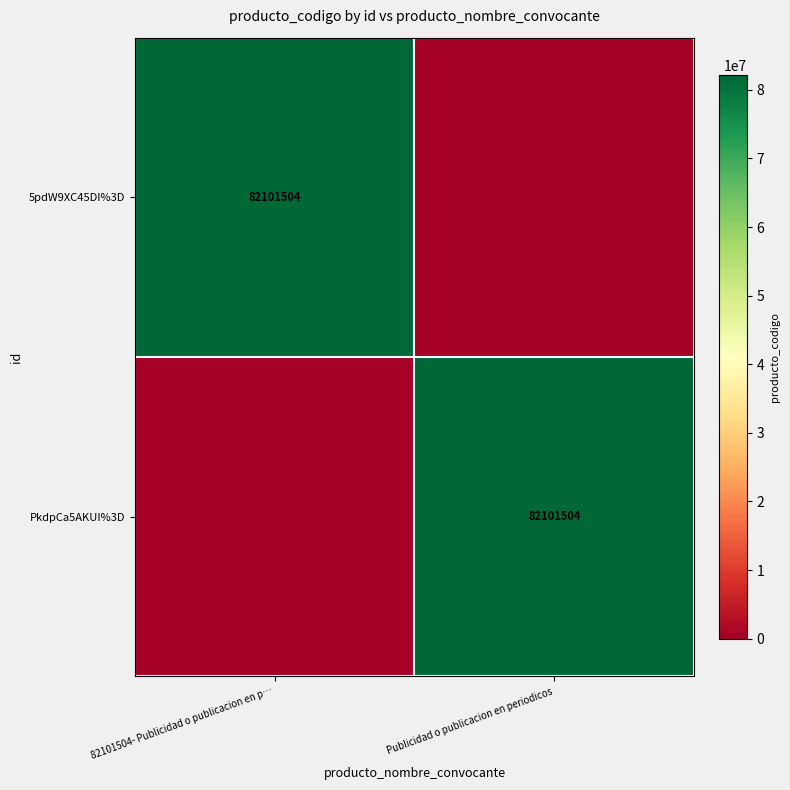

The 5pdW9XC45DI%3D series shows 144431778 at 82101504- Publicidad o publicacion en p…. True or false?

False